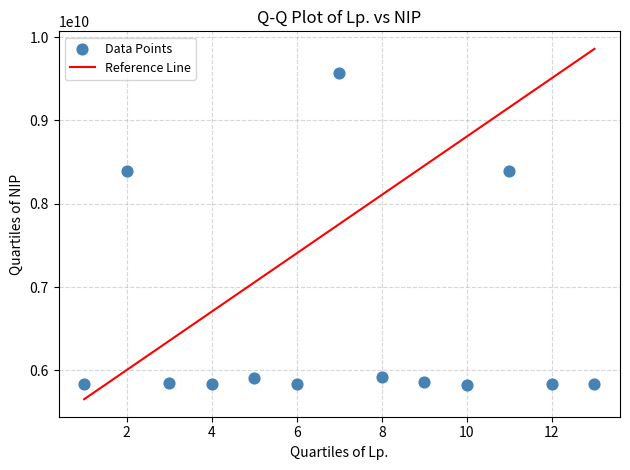

What is the range of Y values (max minus min)?

3740723924